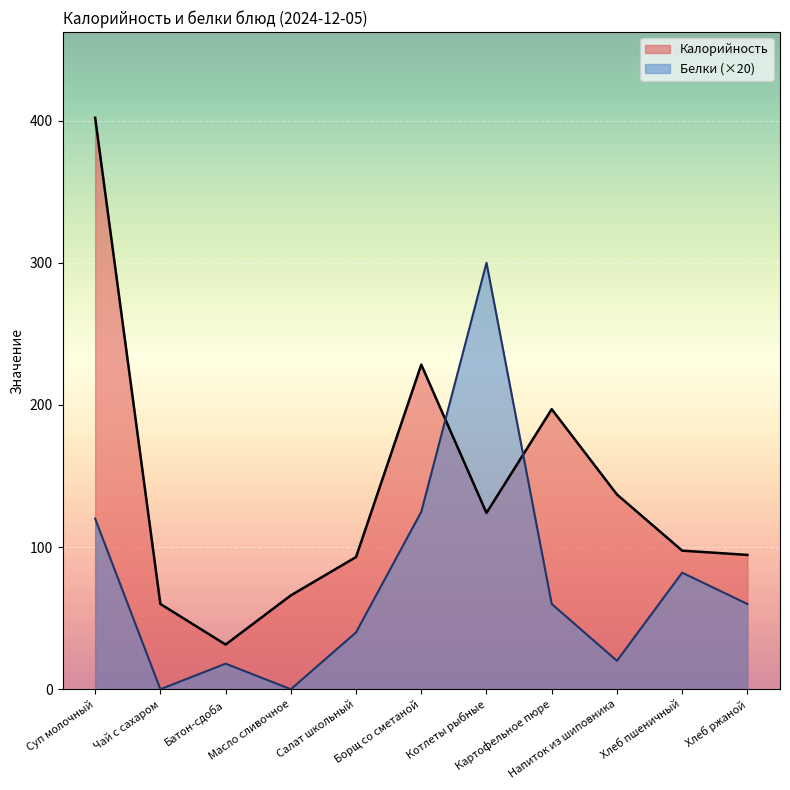

What is the sum of the Калорийность values at Хлеб ржаной and Суп молочный?

496.5